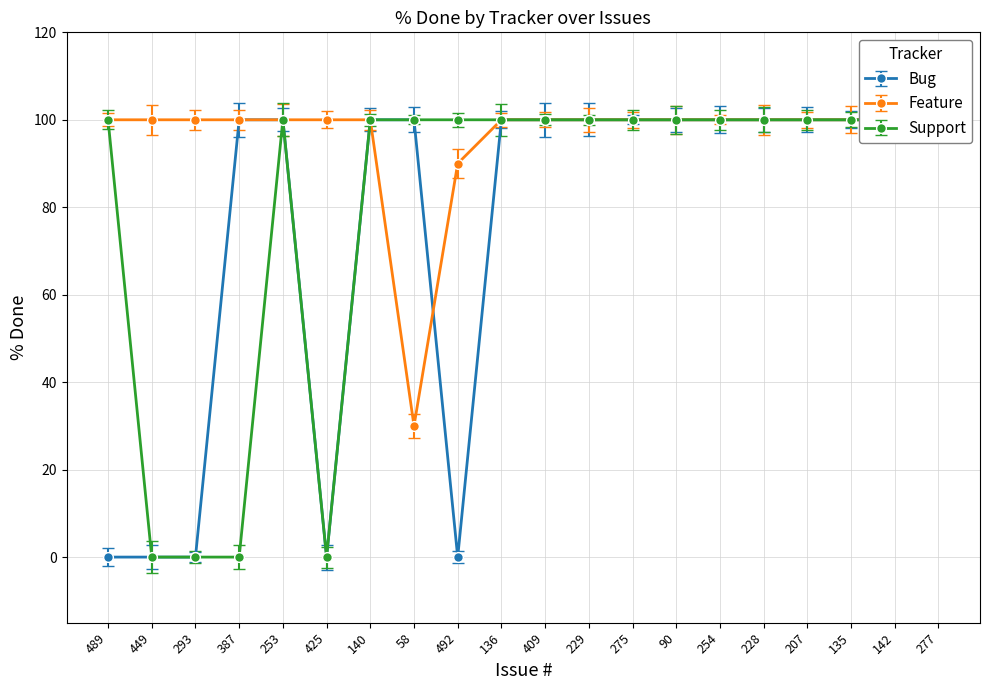

True or false: Bug and Support cross at least once.

False